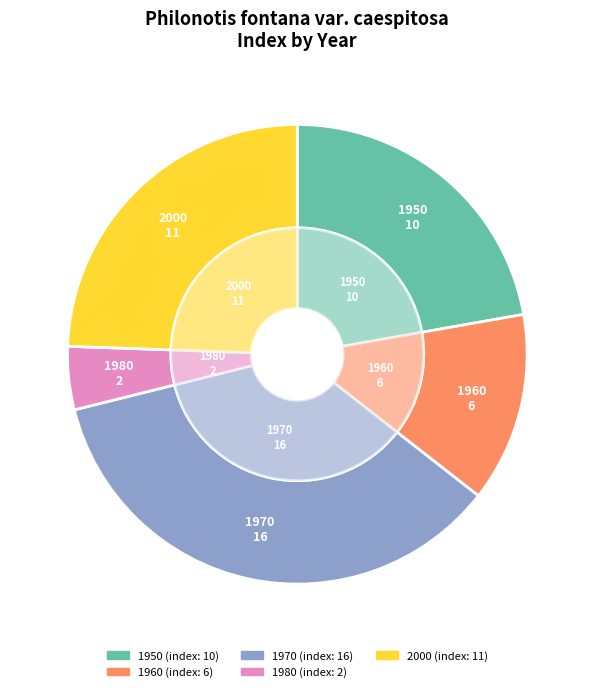

Combined, what portion of the pie is 1950 and 1980?

26.7%